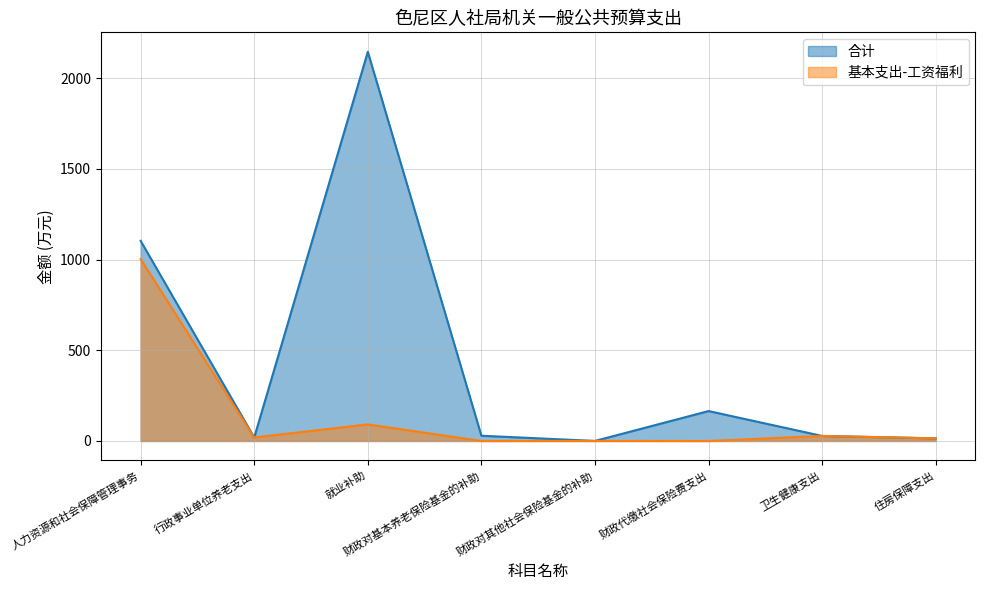

Reading left to right, what are all the values shown in this chart?

合计: 人力资源和社会保障管理事务=1103.6	行政事业单位养老支出=19.4	就业补助=2146.3	财政对基本养老保险基金的补助=29.0	财政对其他社会保险基金的补助=0.2	财政代缴社会保险费支出=165.0	卫生健康支出=27.8	住房保障支出=14.5
基本支出-工资福利: 人力资源和社会保障管理事务=1003.0	行政事业单位养老支出=19.4	就业补助=91.3	财政对基本养老保险基金的补助=0.0	财政对其他社会保险基金的补助=0.2	财政代缴社会保险费支出=0.0	卫生健康支出=27.8	住房保障支出=14.5